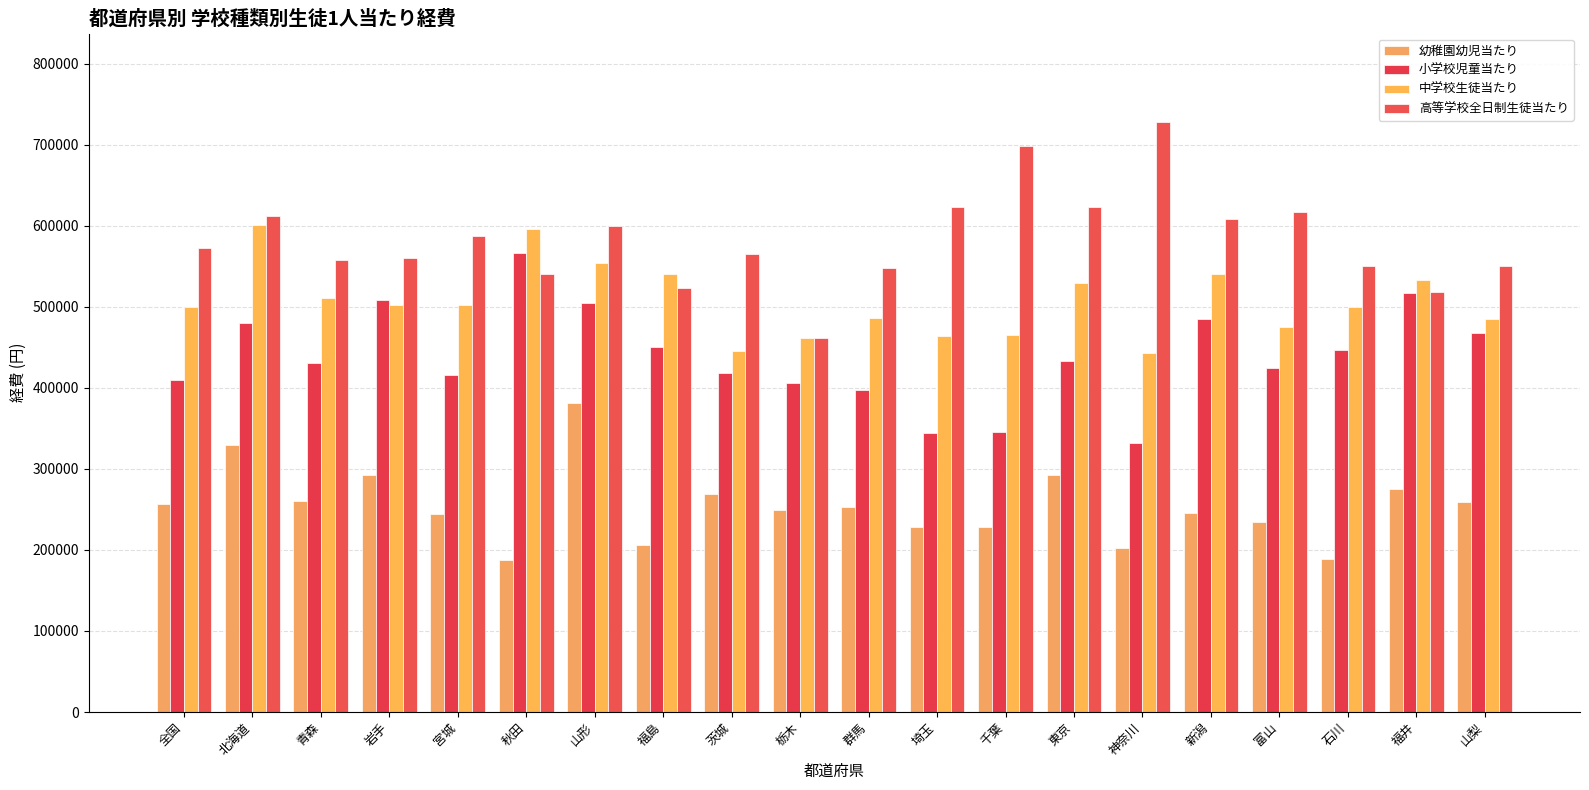

Does the chart contain stacked bars?

No